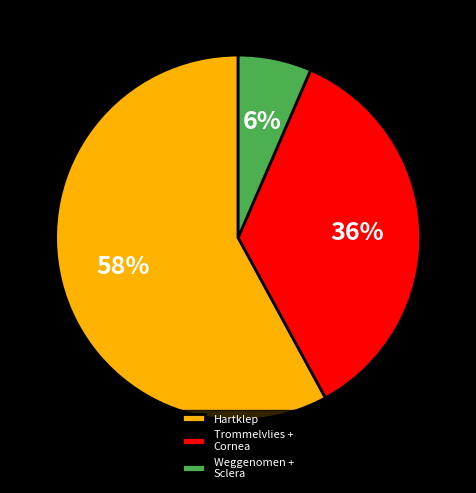

Is the sum of Trommelvlies + Cornea and Weggenomen + Sclera greater than half?

No